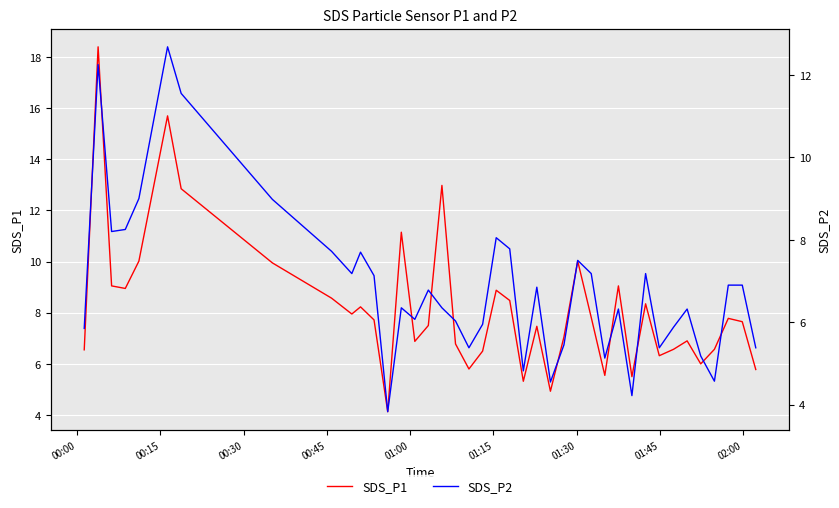

Reading left to right, list all the values displayed in this chart.

SDS_P1: 6.5	18.4	9.1	8.9	10.0	15.7	12.8	9.9	8.6	8.0	8.2	7.7	4.1	11.2	6.9	7.5	13.0	6.8	5.8	6.5	8.9	8.5	5.3	7.5	4.9	7.0	10.0	7.8	5.5	9.1	5.5	8.3	6.3	6.6	6.9	6.0	6.6	7.8	7.7	5.8
SDS_P2: 5.8	12.2	8.2	8.2	9.0	12.7	11.6	9.0	7.7	7.2	7.7	7.1	3.8	6.3	6.1	6.8	6.3	6.0	5.4	6.0	8.1	7.8	4.8	6.8	4.5	5.5	7.5	7.2	5.1	6.3	4.2	7.2	5.4	5.9	6.3	5.2	4.6	6.9	6.9	5.4